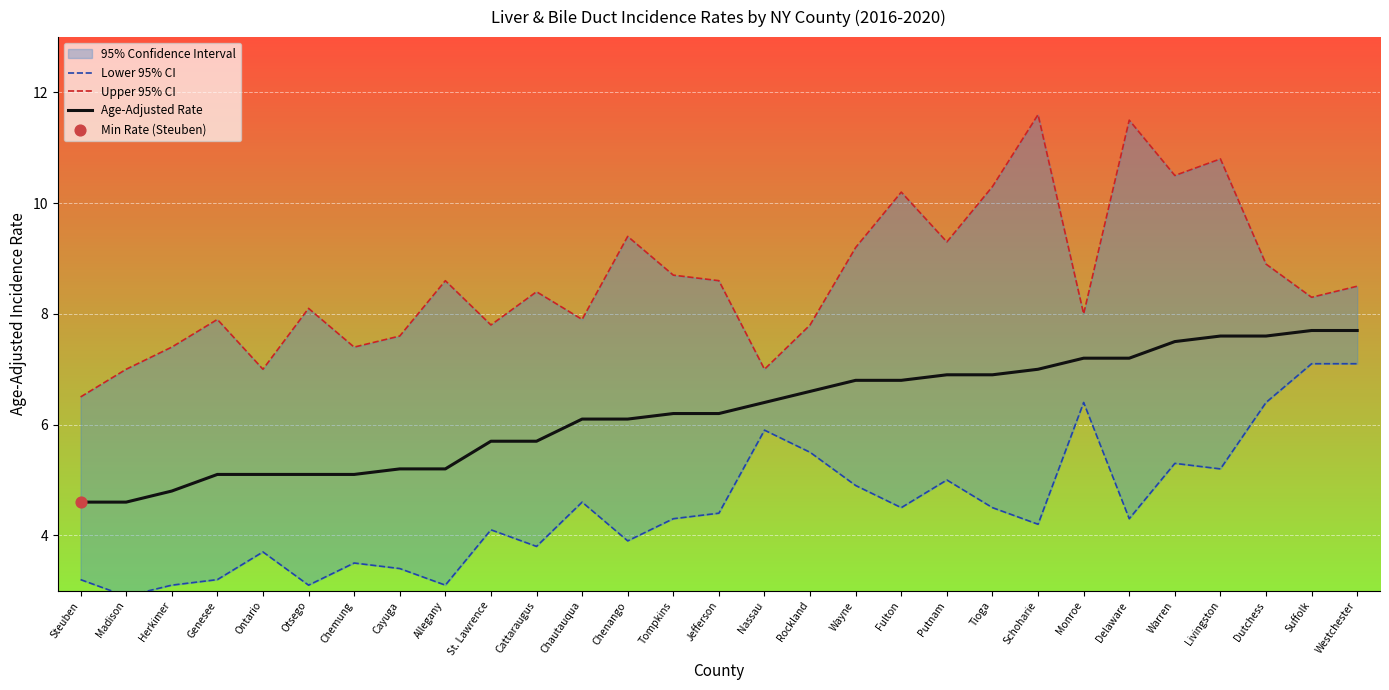

Is the value of Age-Adjusted Rate at Dutchess greater than the value of Upper 95% CI at Nassau?

Yes